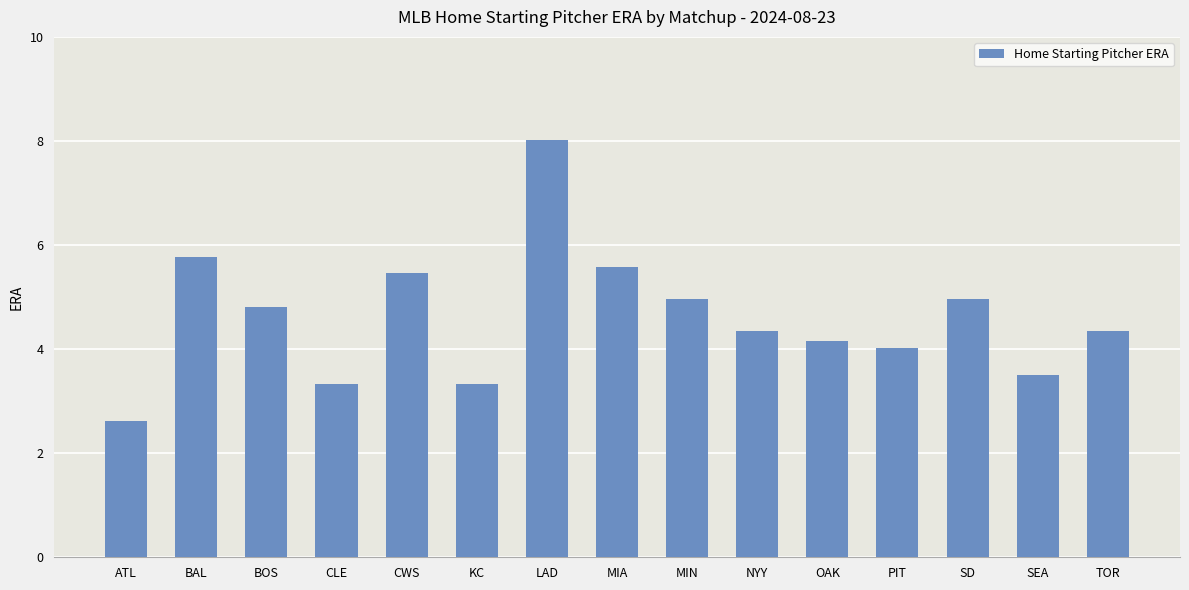

What is the sum of all values?

69.2